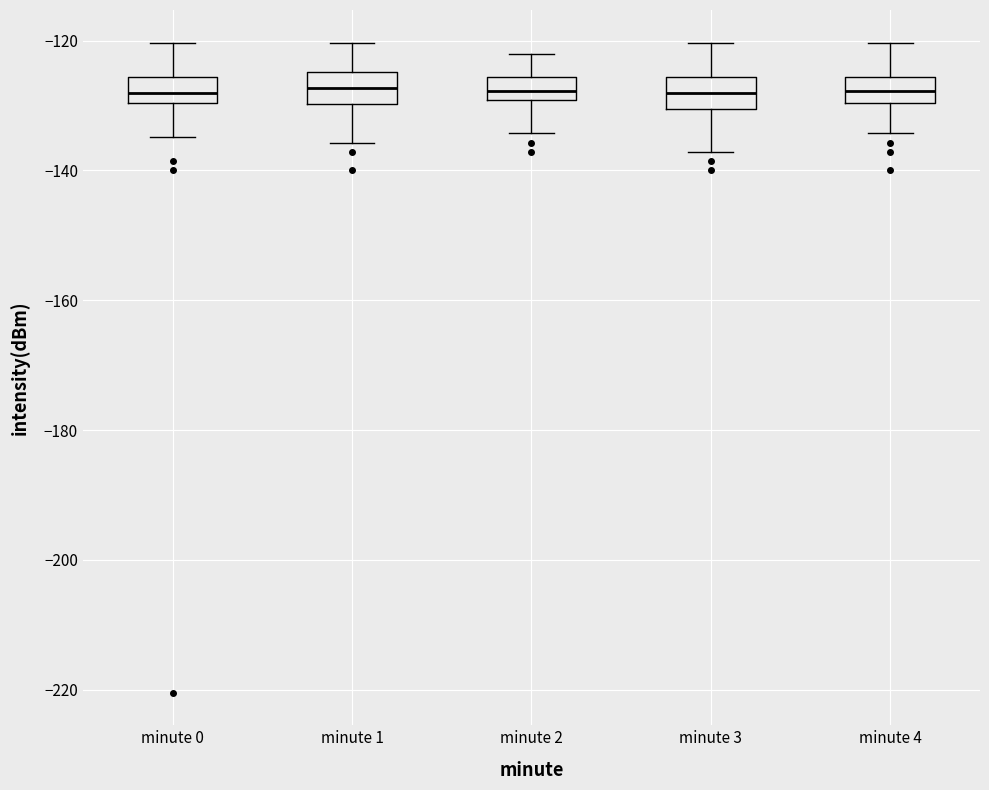

Reading left to right, transcribe this box plot: for each box, give where its median line is, the range the box spans, and where its two whiskers end, as read against the y-axis. The values are not printed on the chart, so give them approximately, as read against the axis.

minute 0: median -128, box -130 to -126, whiskers -134 to -120
minute 1: median -128, box -130 to -124, whiskers -136 to -120
minute 2: median -128, box -130 to -126, whiskers -134 to -122
minute 3: median -128, box -130 to -126, whiskers -138 to -120
minute 4: median -128, box -130 to -126, whiskers -134 to -120